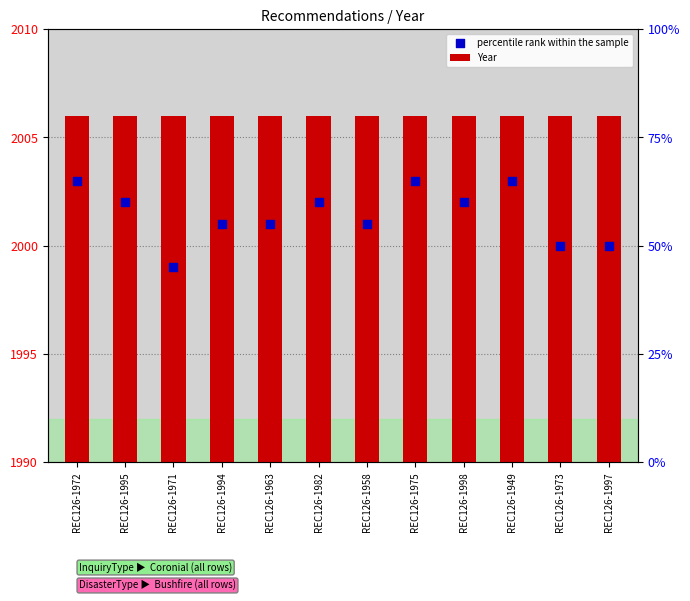

Which series contains the highest Y value?

Year